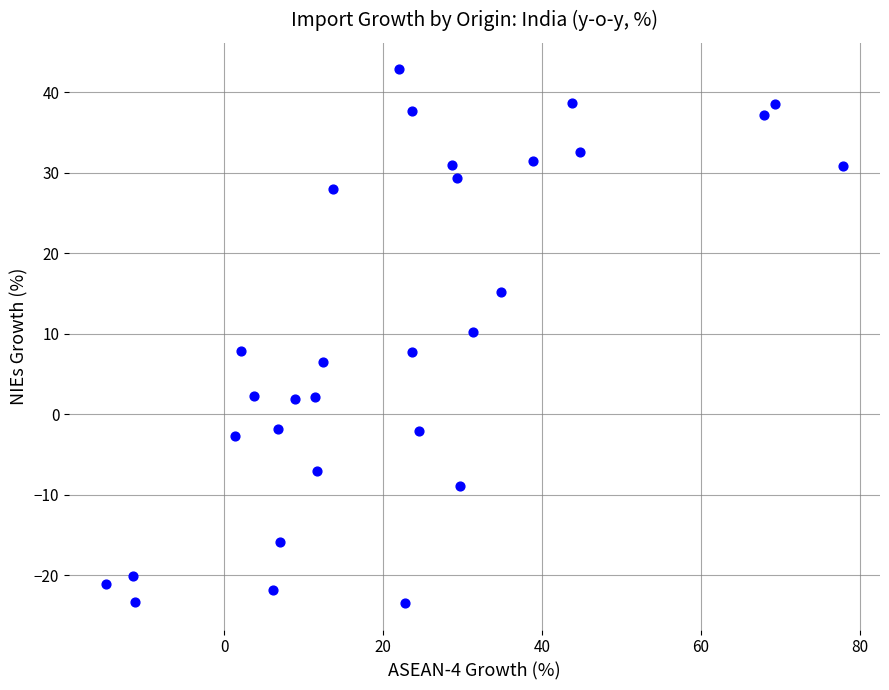

What is the range of X values (max minus min)?

92.7